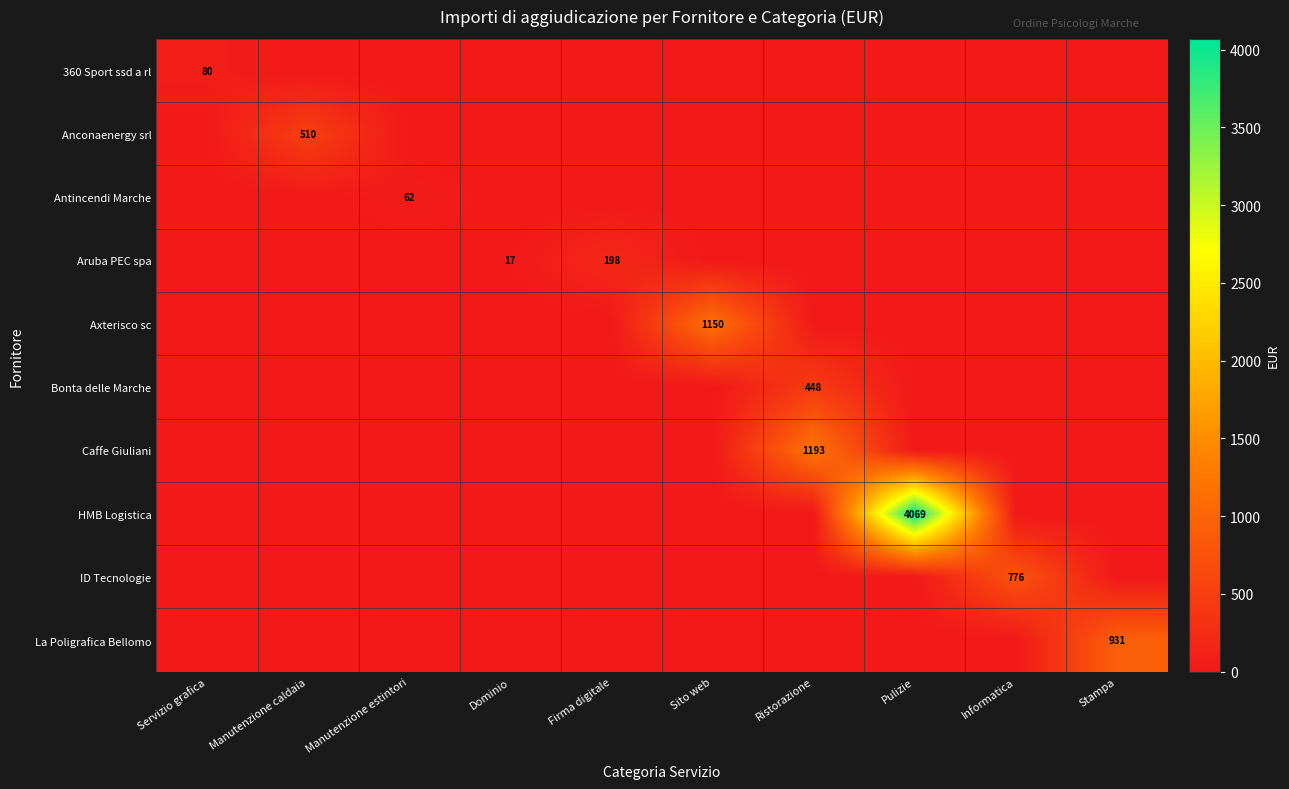

At which category is the sum across all series the highest?

Pulizie